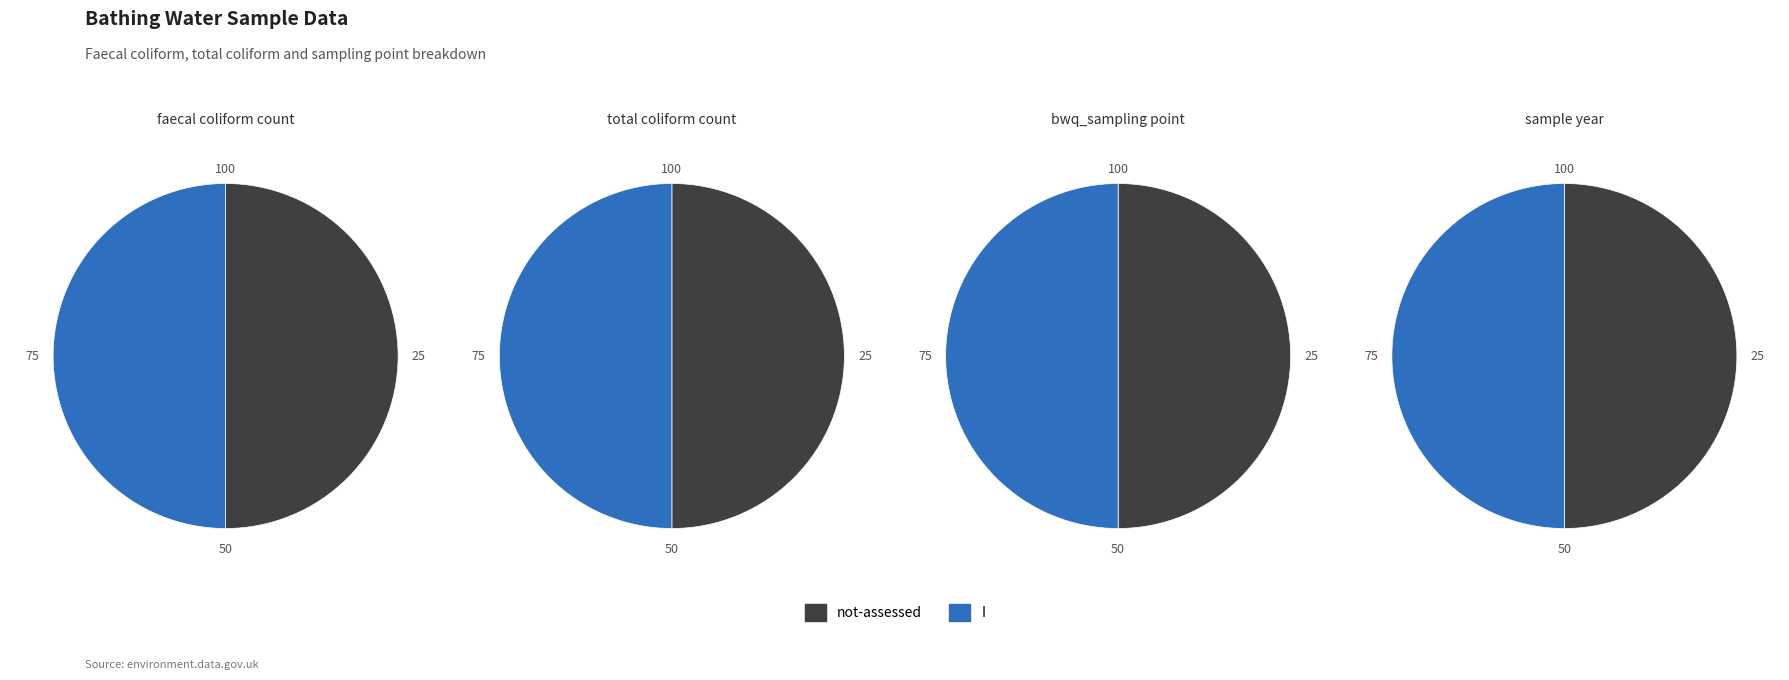

To the nearest percent, what percentage of the pie is not-assessed?

50%